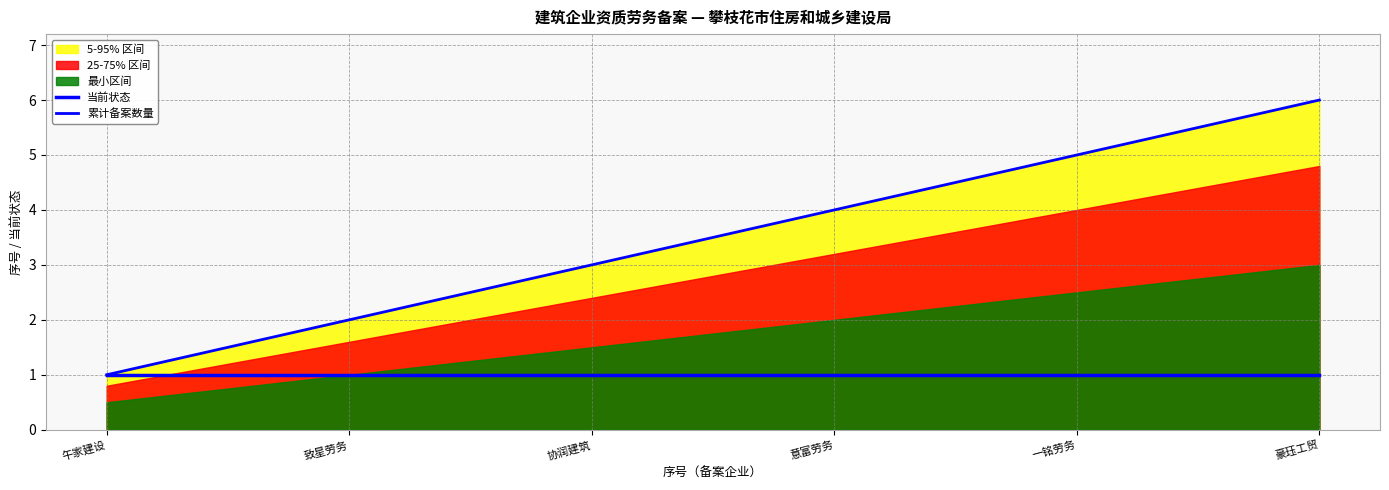

What is the value of the 当前状态 point at the 1st from the left?

1